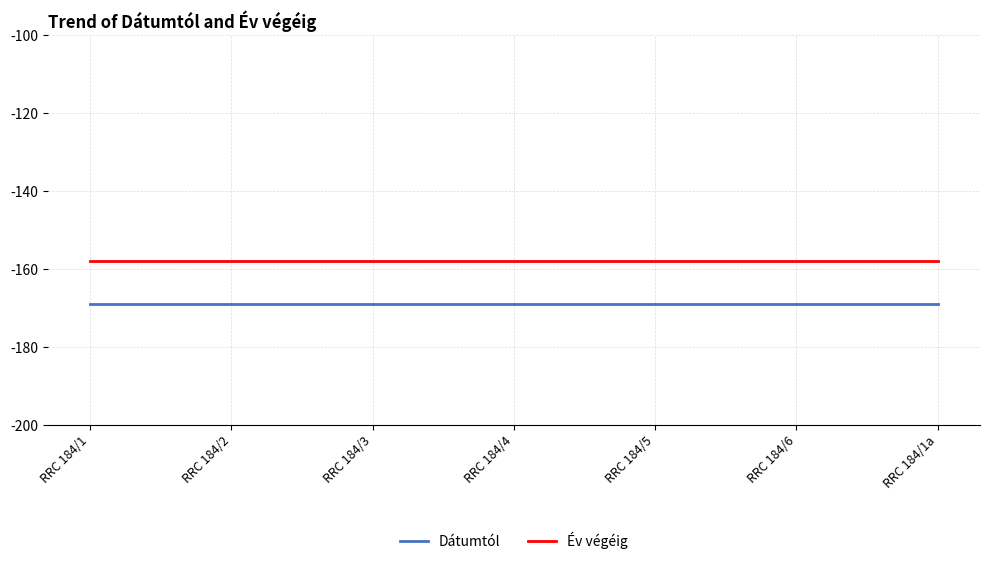

The Dátumtól series shows -169 at RRC 184/4. True or false?

True